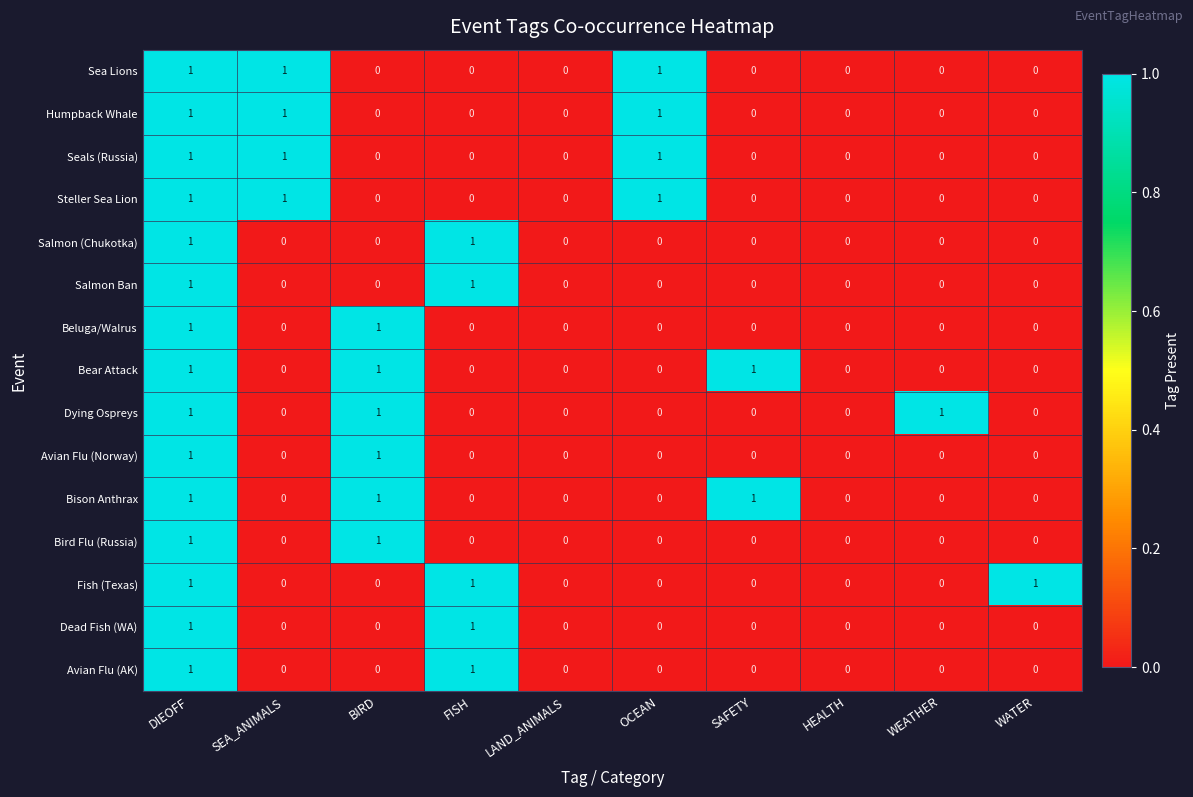

Is it true that Bison Anthrax equals 1 at SAFETY?

True